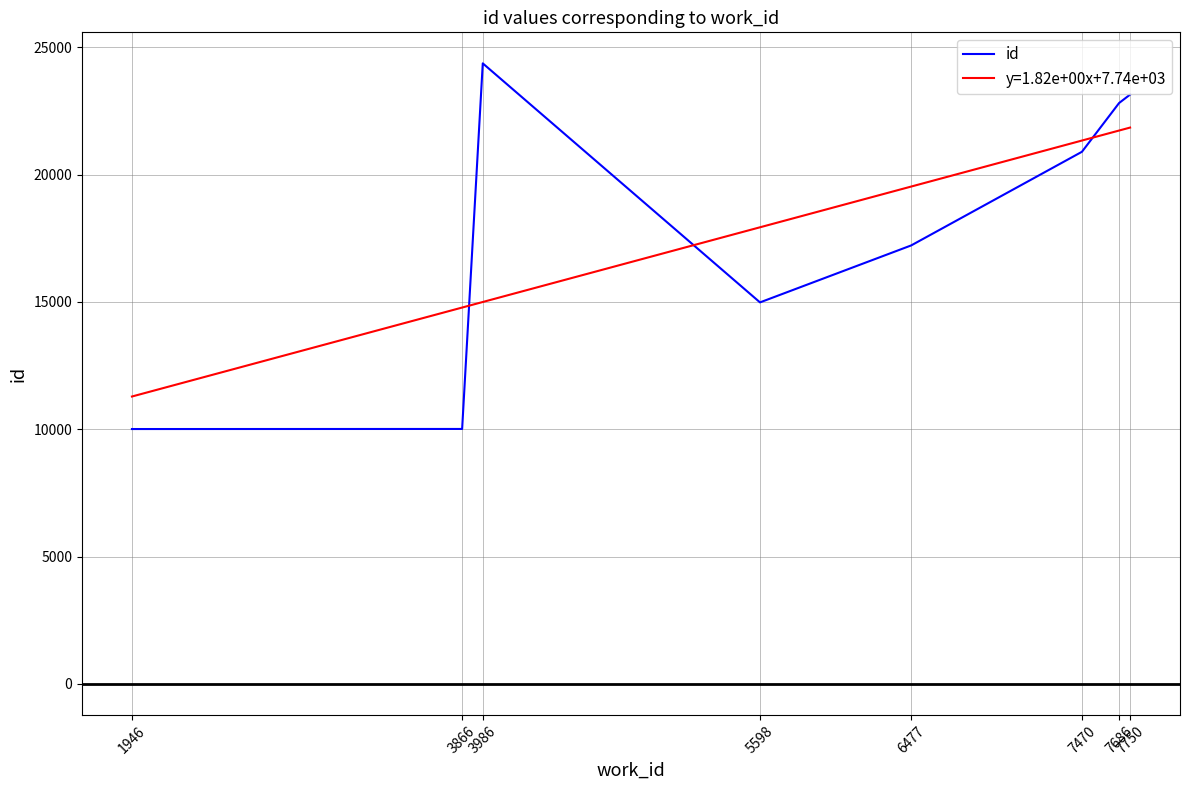

What is the smallest value displayed?

10009.0